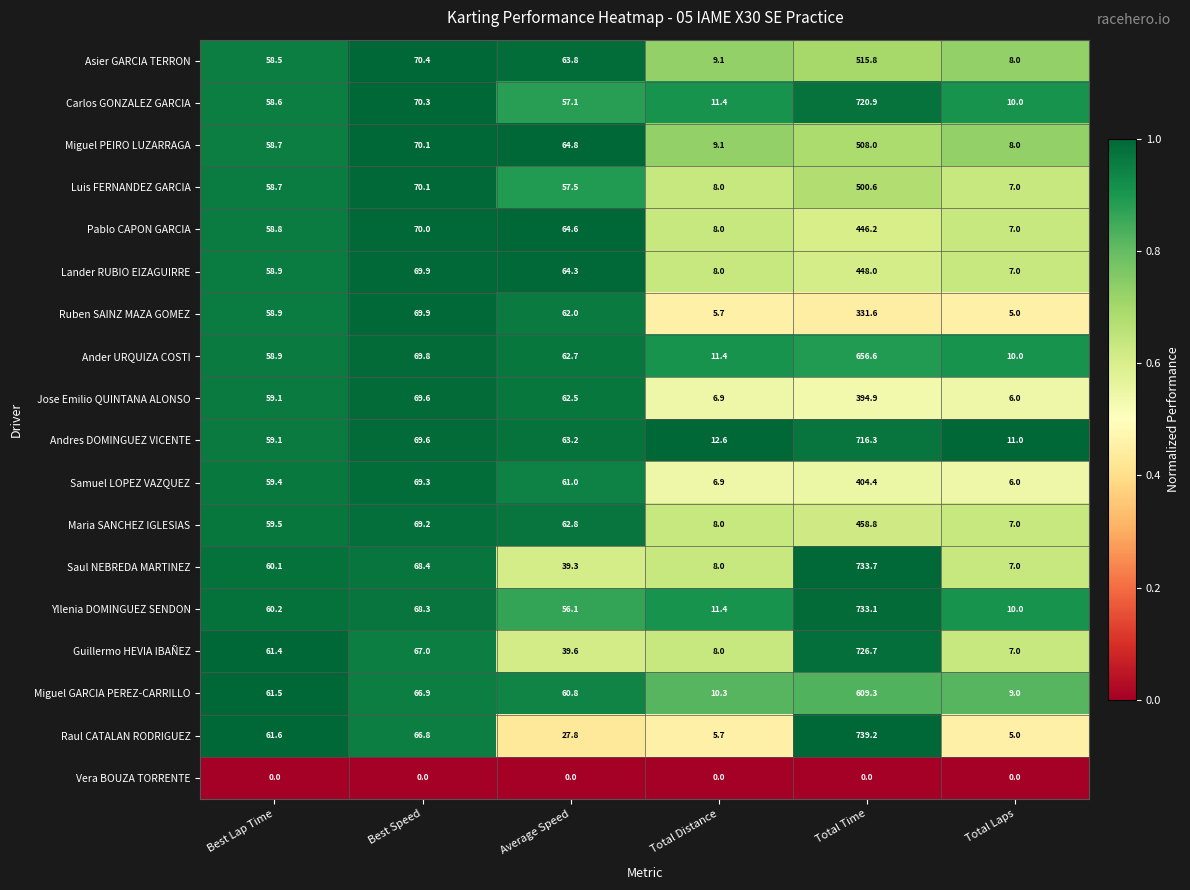

At which label is Raul CATALAN RODRIGUEZ closest to 372?

Best Speed